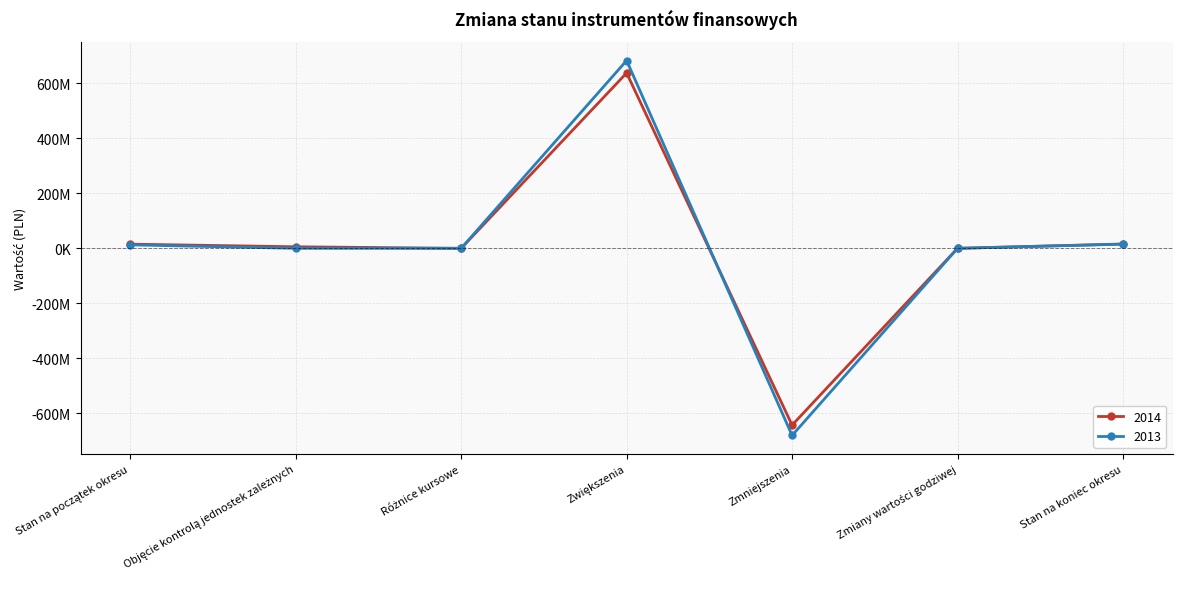

What are all the series names shown in the legend?

2014, 2013